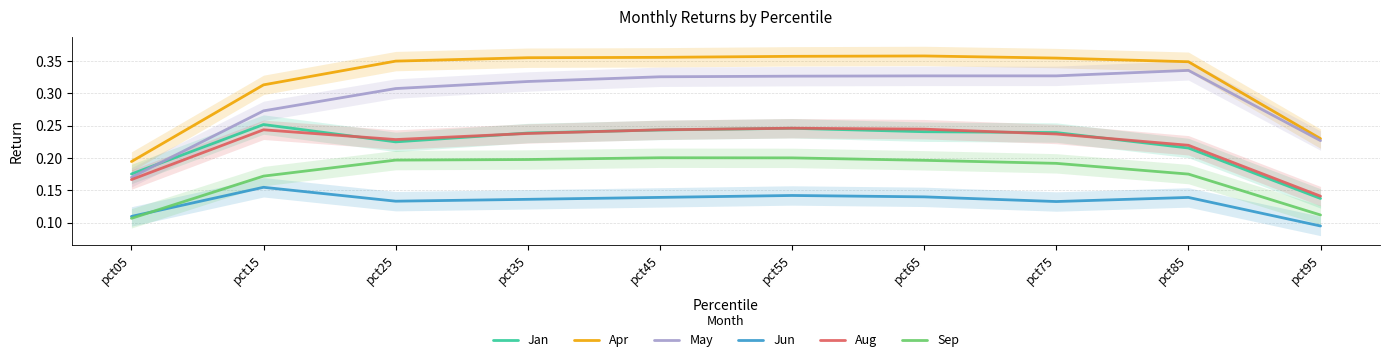

Is the value of Aug at pct05 greater than the value of Sep at pct15?

No